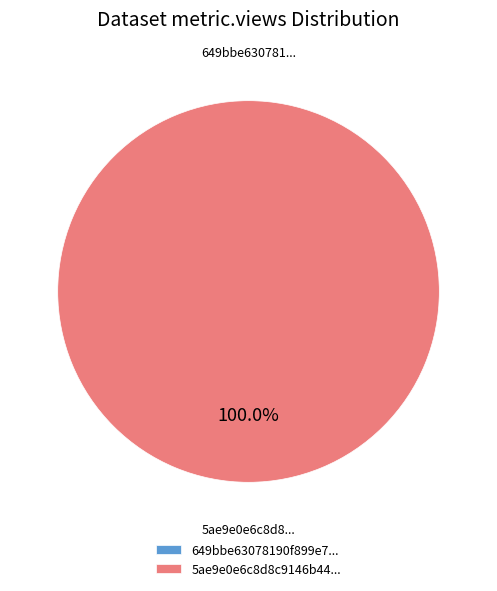

Is there a majority slice in this chart?

Yes